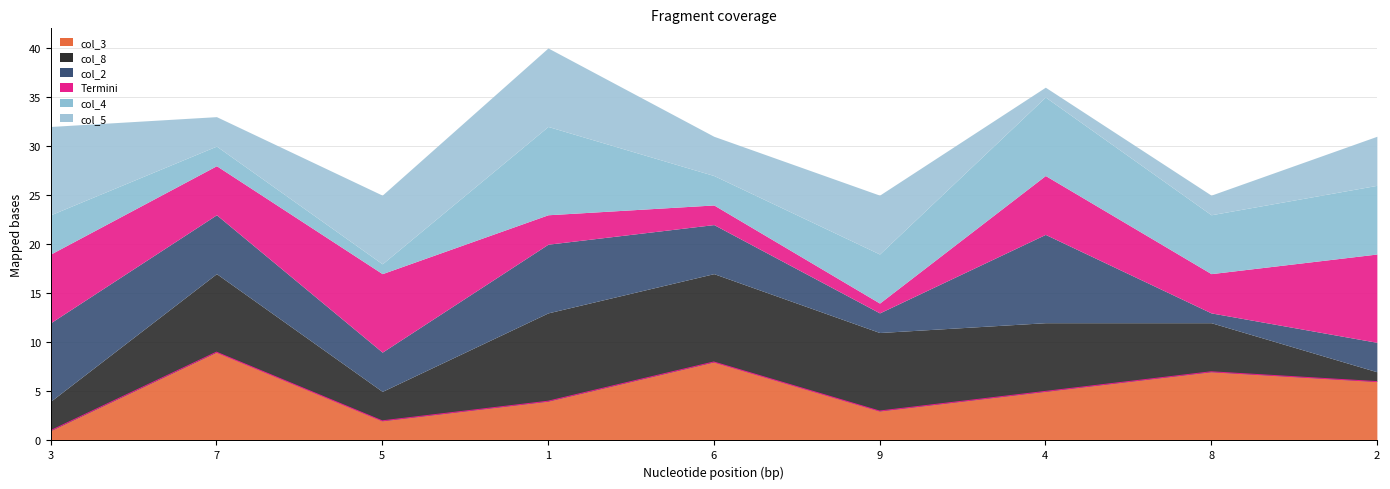

What is the sum of the values at 1 and 4?

9